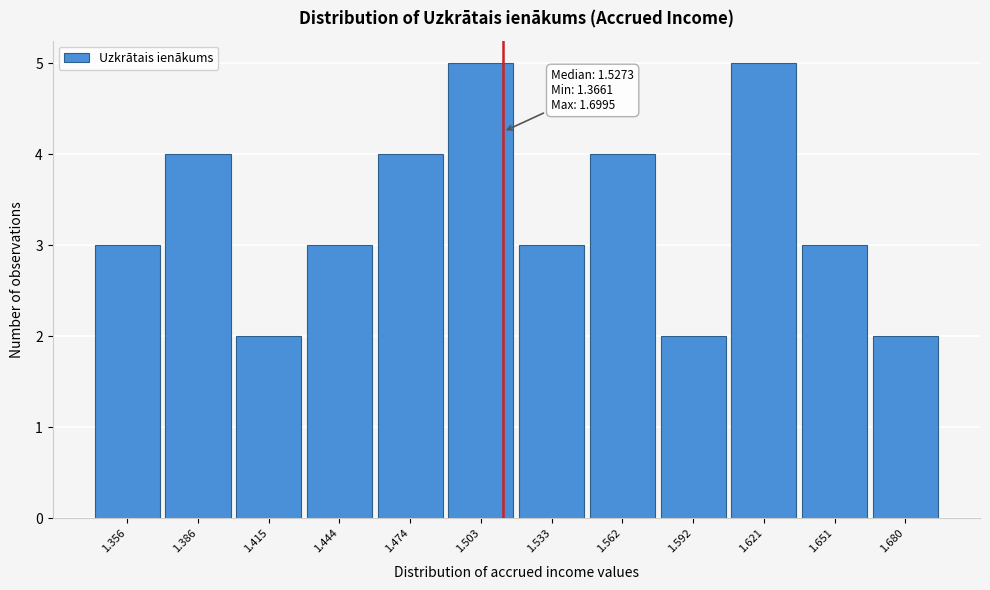

Reading left to right, extract all data points from this chart.

1.356=3	1.386=4	1.415=2	1.444=3	1.474=4	1.503=5	1.533=3	1.562=4	1.592=2	1.621=5	1.651=3	1.680=2